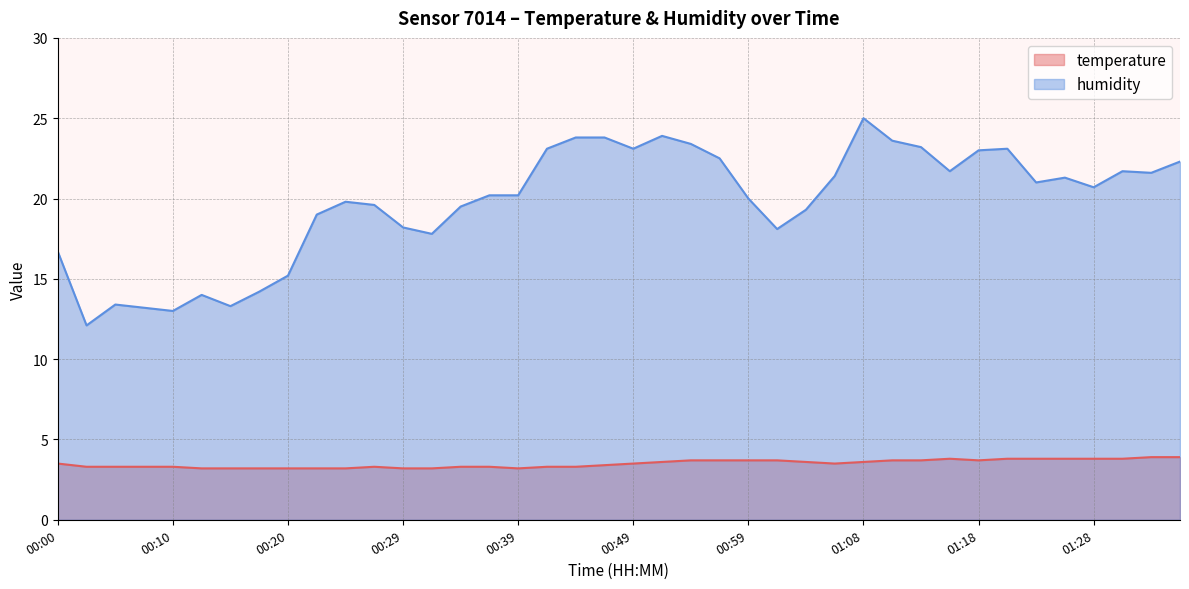

Where is the first local maximum for humidity?

00:05